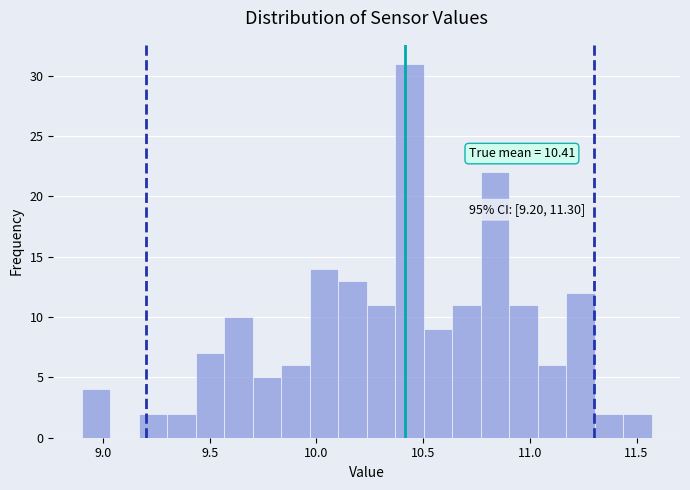

Around what value on the x-axis is the tallest bar? Give the approximate position of its centre, as read against the axis.

10.45